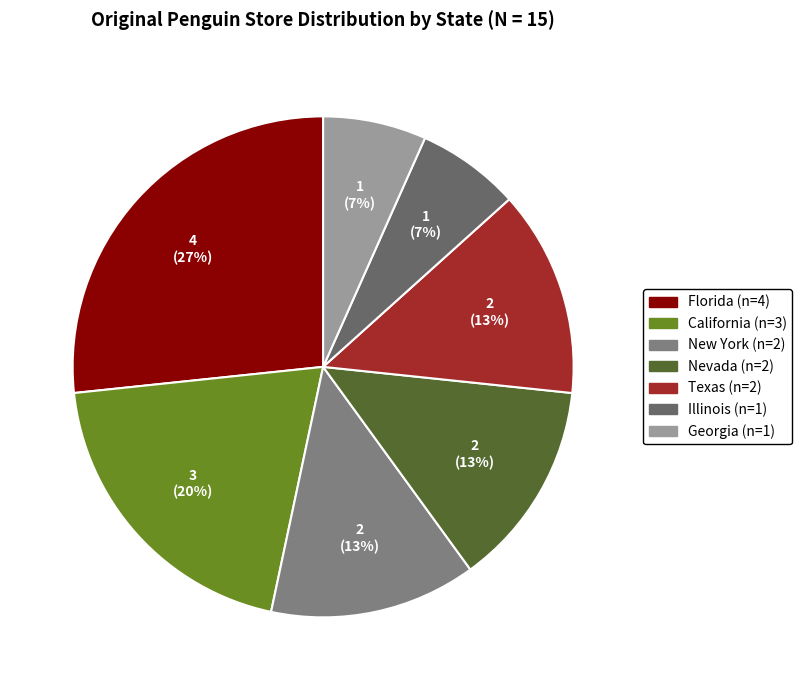

How many segments does this pie chart have?

7